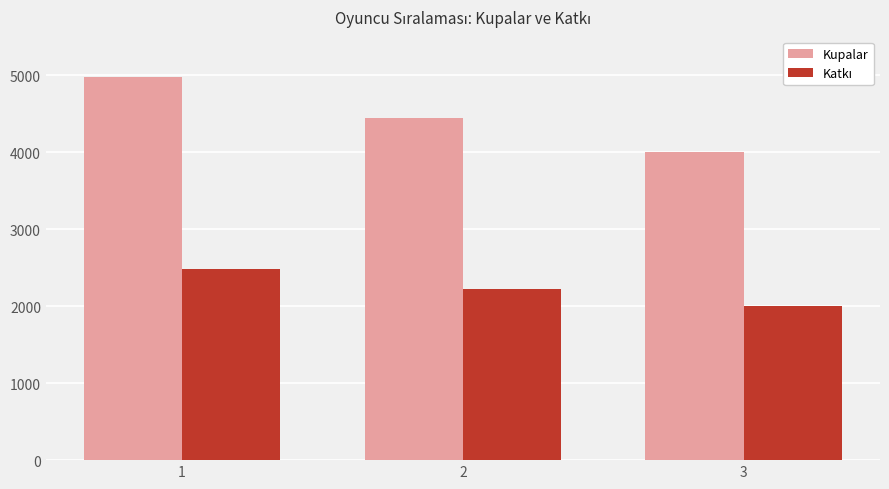

What is the smallest value displayed?

2000